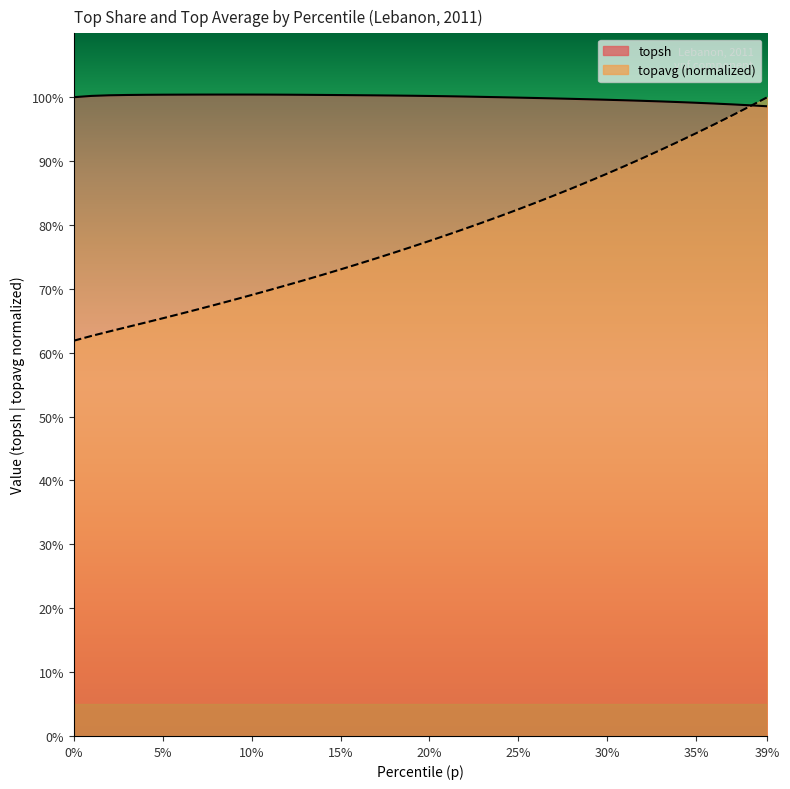

Rank the series by their average value, from lowest to highest.

topavg, topsh